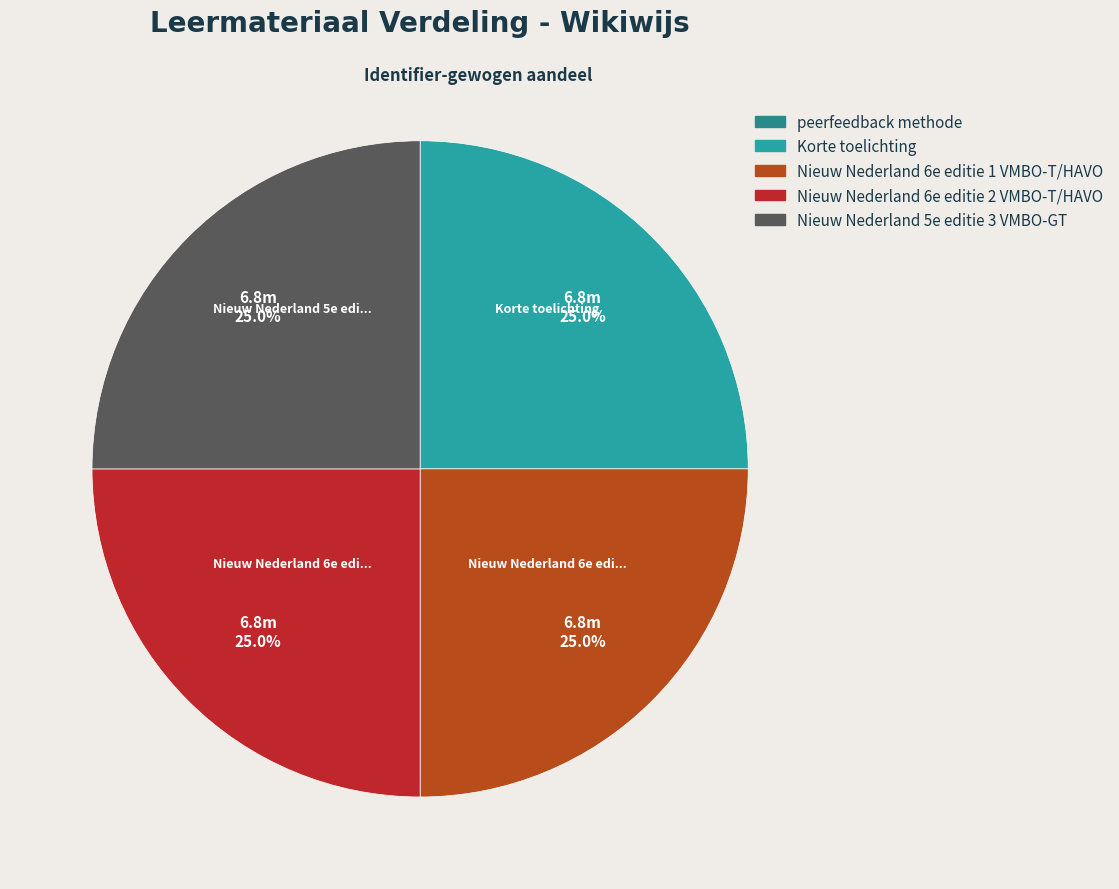

True or false: peerfeedback methode accounts for 9% of the total.

False